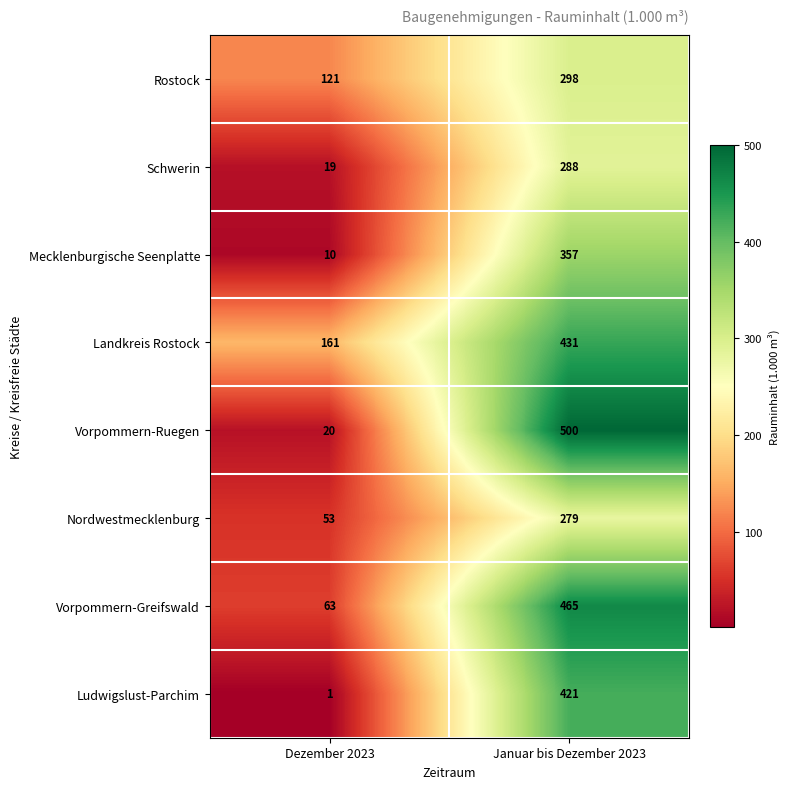

Reading right to left, what are all the values shown in this chart?

Rostock: 298	121
Schwerin: 288	19
Mecklenburgische Seenplatte: 357	10
Landkreis Rostock: 431	161
Vorpommern-Ruegen: 500	20
Nordwestmecklenburg: 279	53
Vorpommern-Greifswald: 465	63
Ludwigslust-Parchim: 421	1